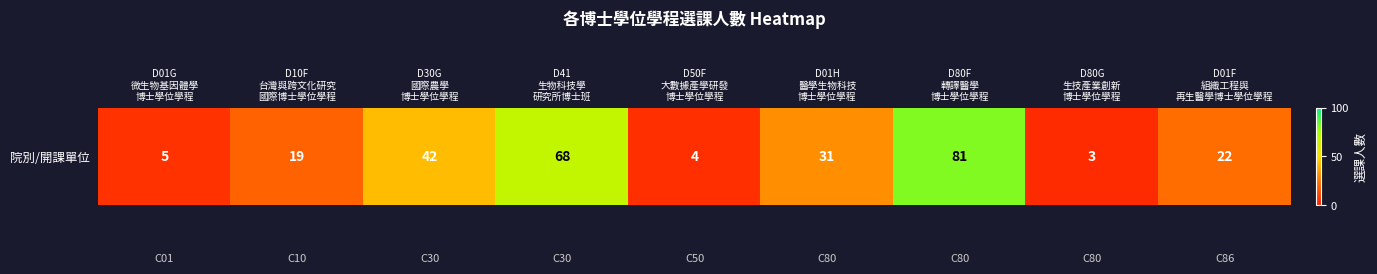

What is the greatest value displayed?

81